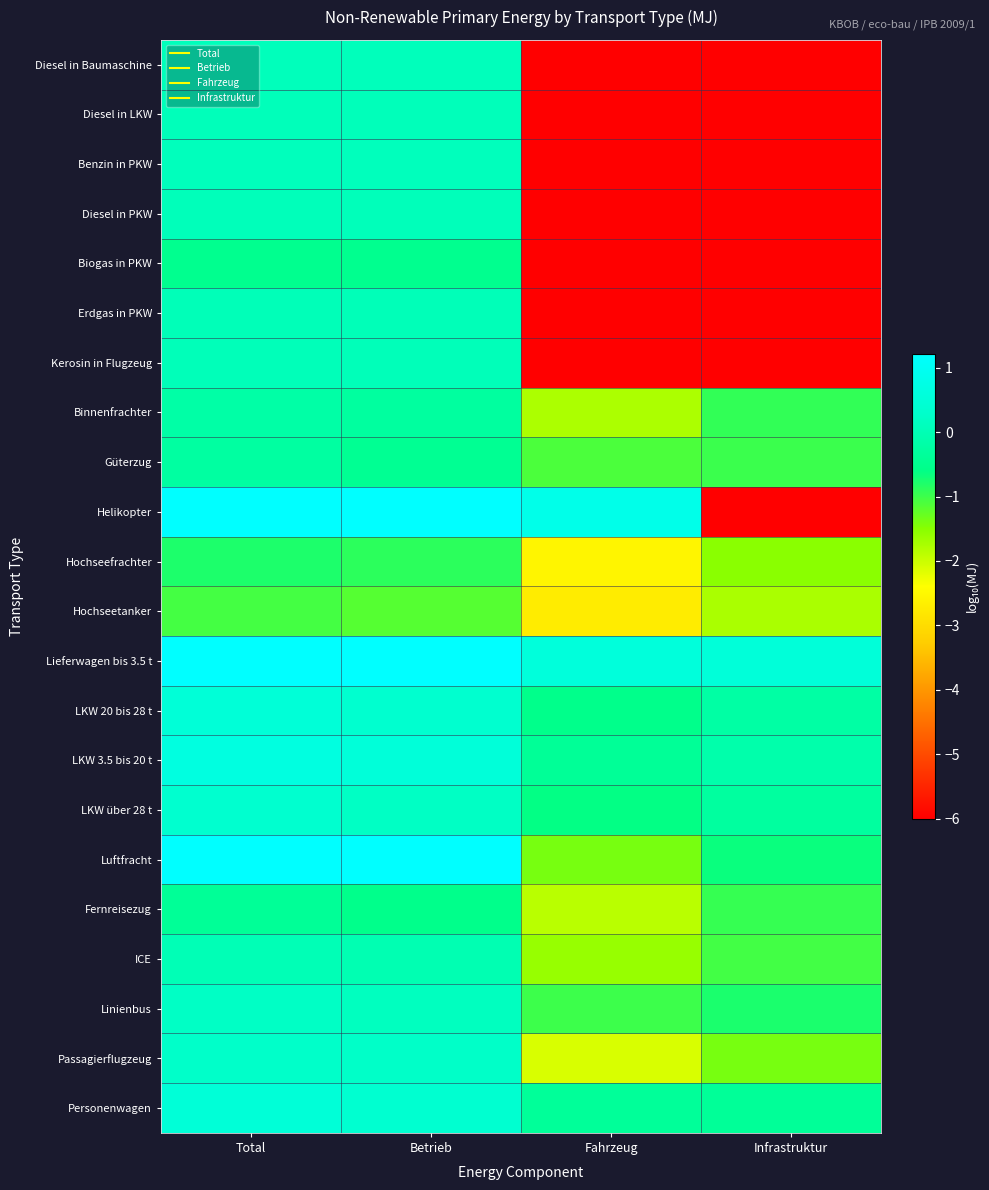

What is the difference between the highest and lowest values at Fahrzeug?

6.8